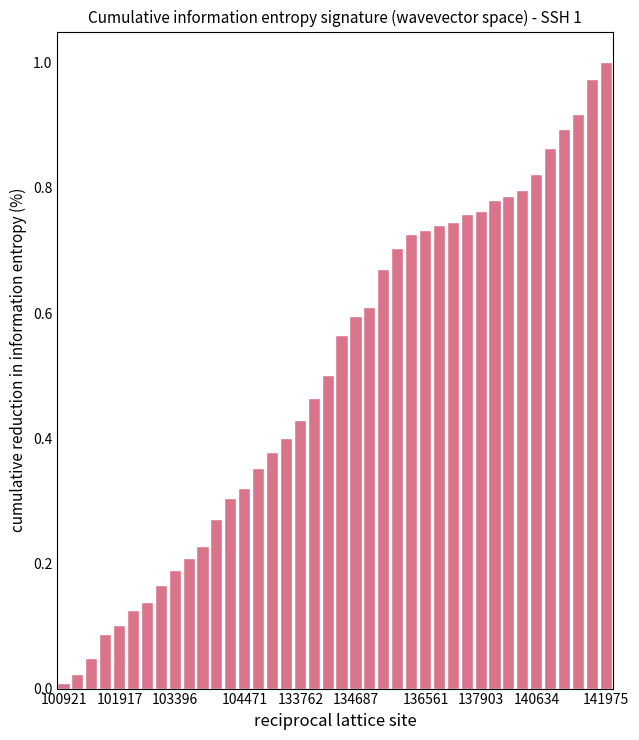

What is the sum of all values?

20.1